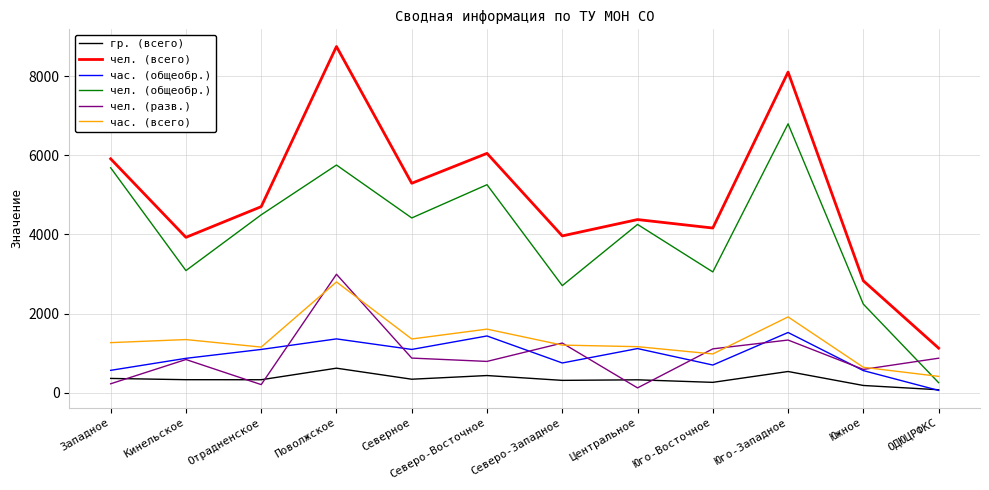

Does the chart display data point markers on the line(s)?

No